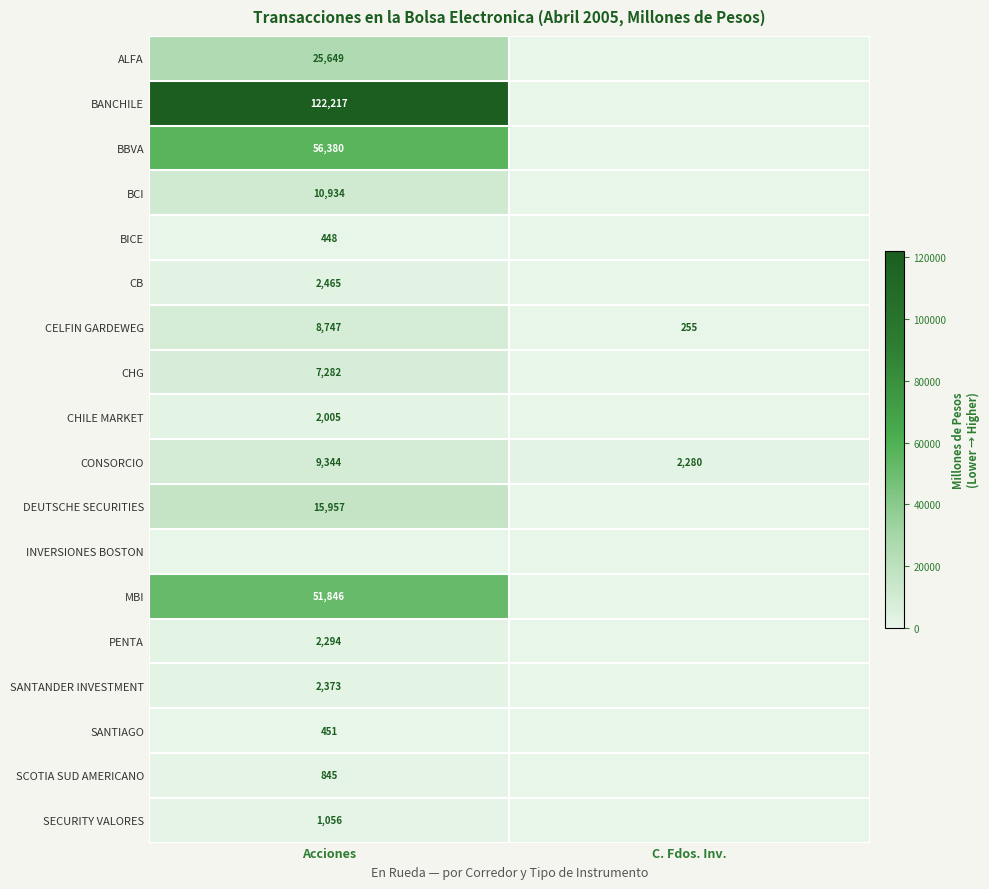

True or false: CONSORCIO has a value of 2280 at C. Fdos. Inv..

True